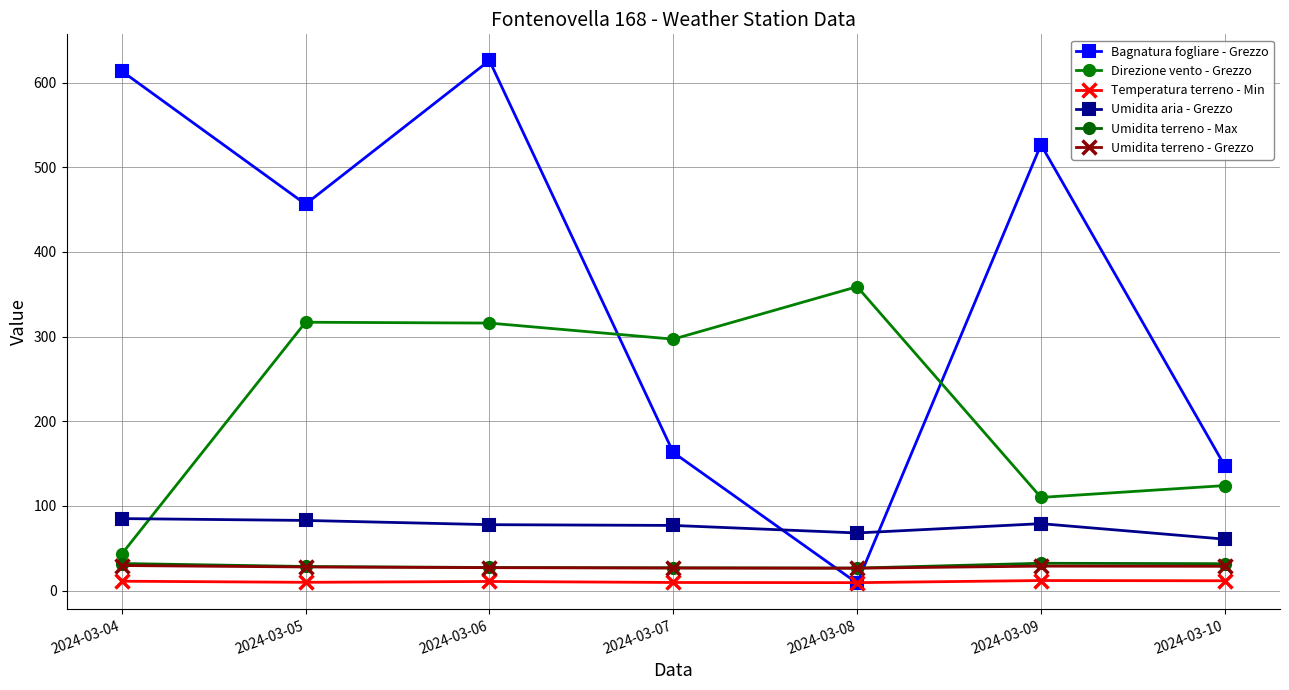

Which category has the highest value in the Bagnatura fogliare - Grezzo series?

2024-03-06